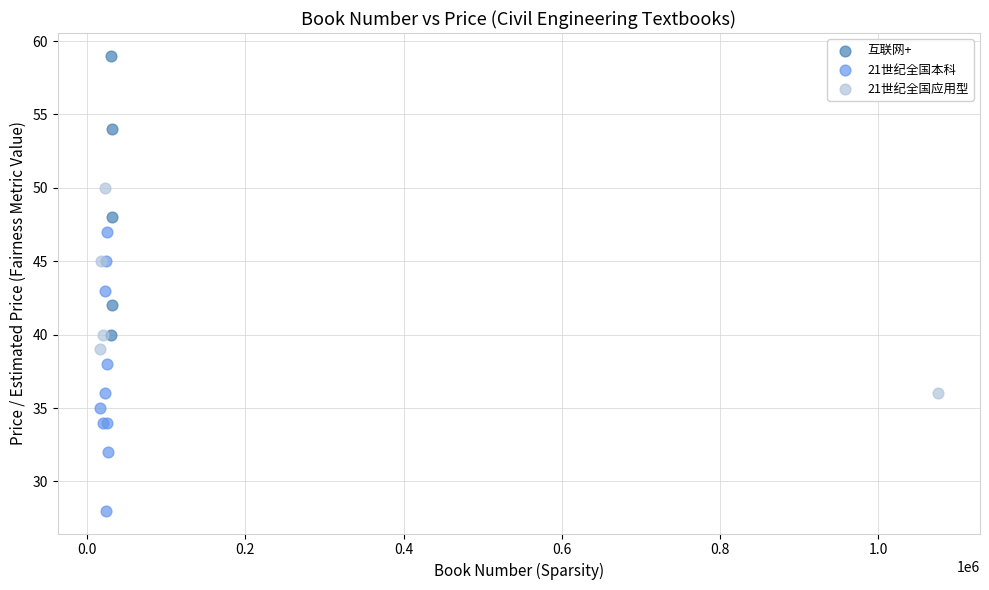

Which series reaches the minimum Y coordinate?

21世纪全国本科